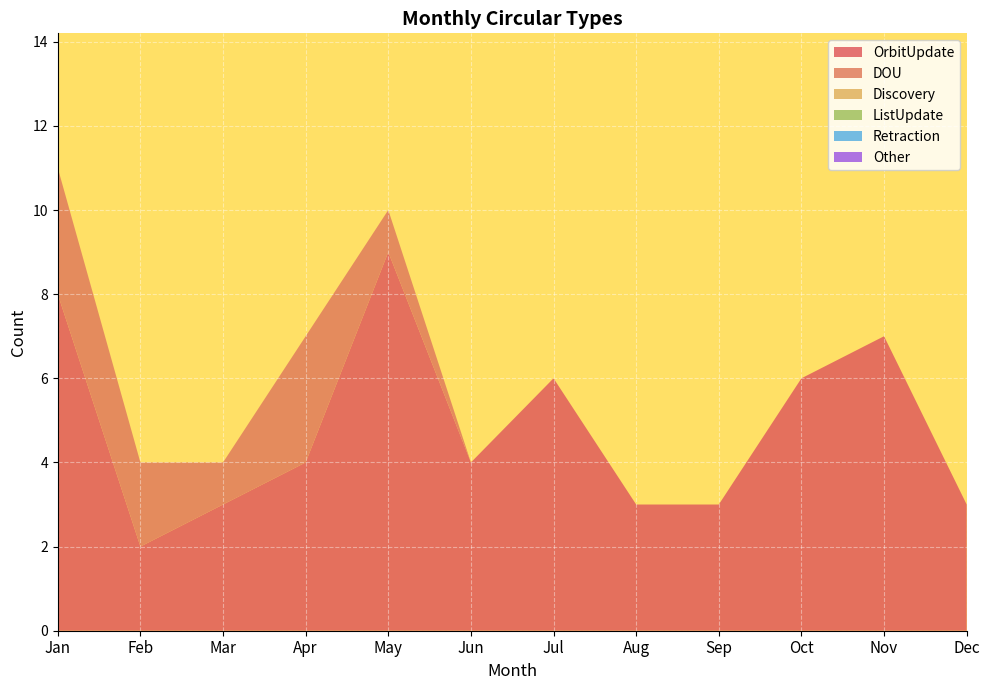

Reading right to left, transcribe all the data shown in this chart.

OrbitUpdate: 3	7	6	3	3	6	4	9	4	3	2	8
DOU: 0	0	0	0	0	0	0	1	3	1	2	3
Discovery: 0	0	0	0	0	0	0	0	0	0	0	0
ListUpdate: 0	0	0	0	0	0	0	0	0	0	0	0
Retraction: 0	0	0	0	0	0	0	0	0	0	0	0
Other: 0	0	0	0	0	0	0	0	0	0	0	0